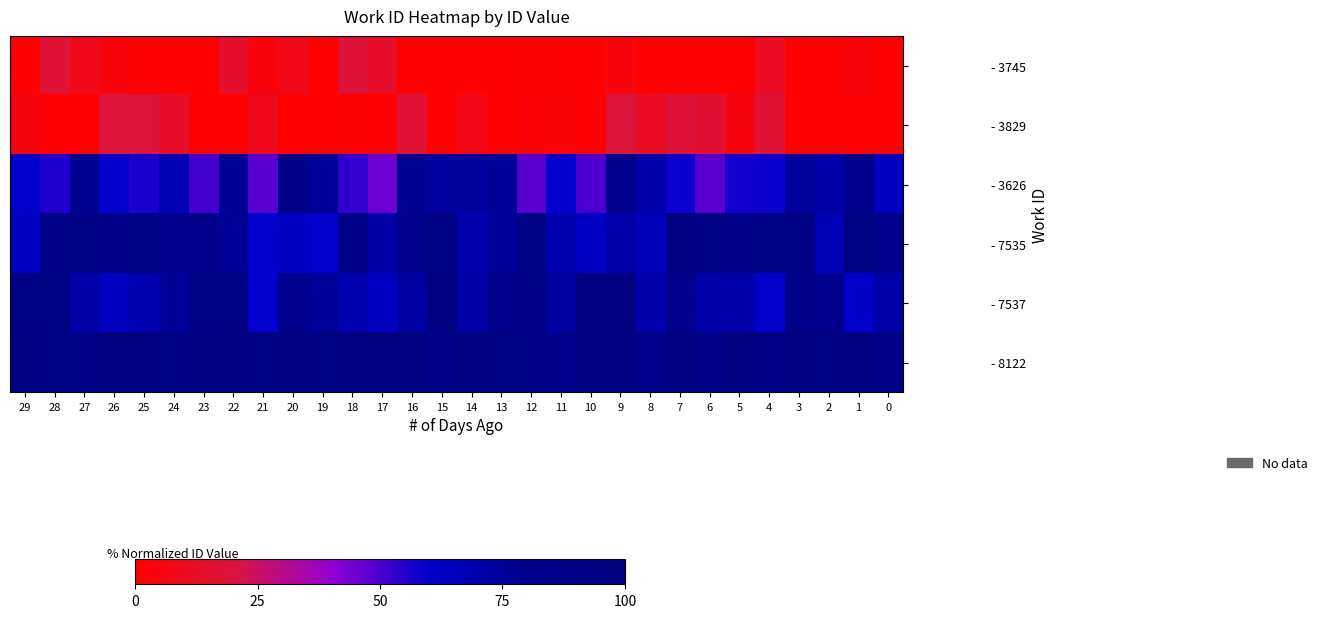

Which series has the largest range (max minus min)?

- 3626